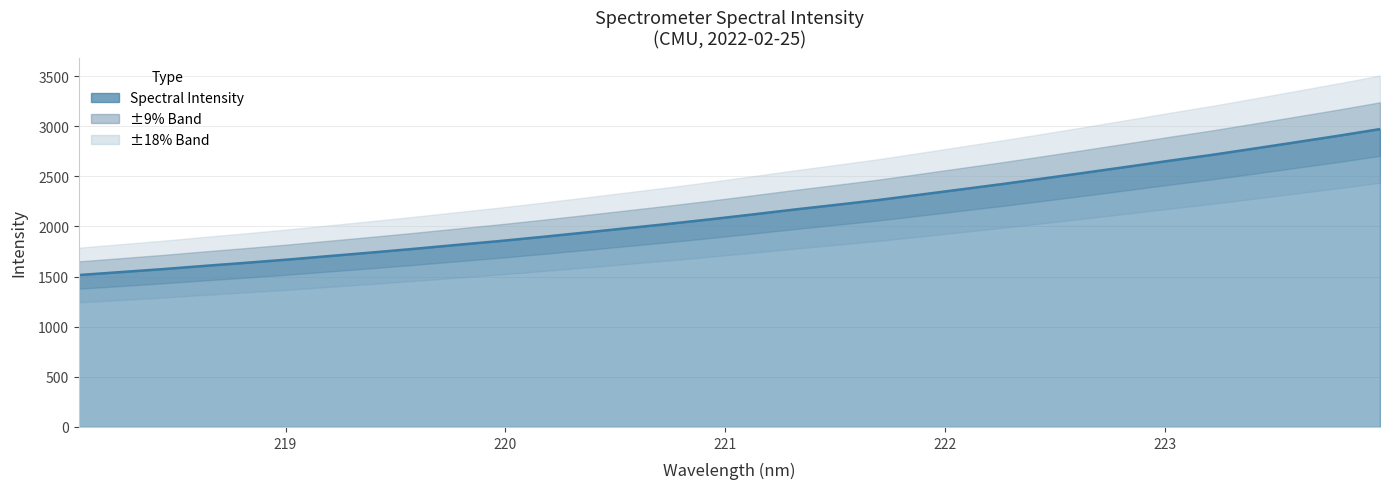

Which label corresponds to the smallest value in the chart?

218.0596